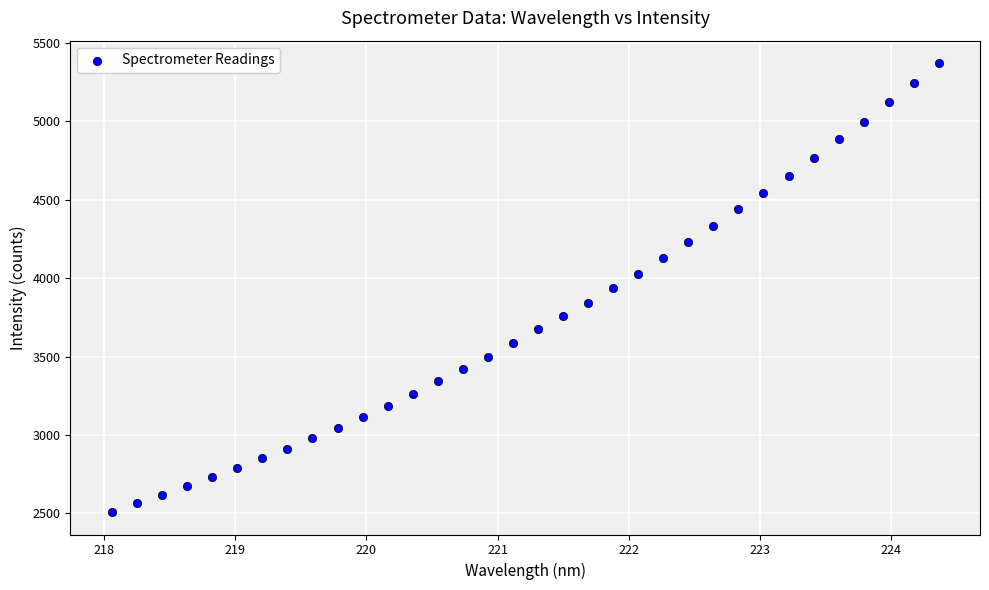

What is the range of X values (max minus min)?

6.3